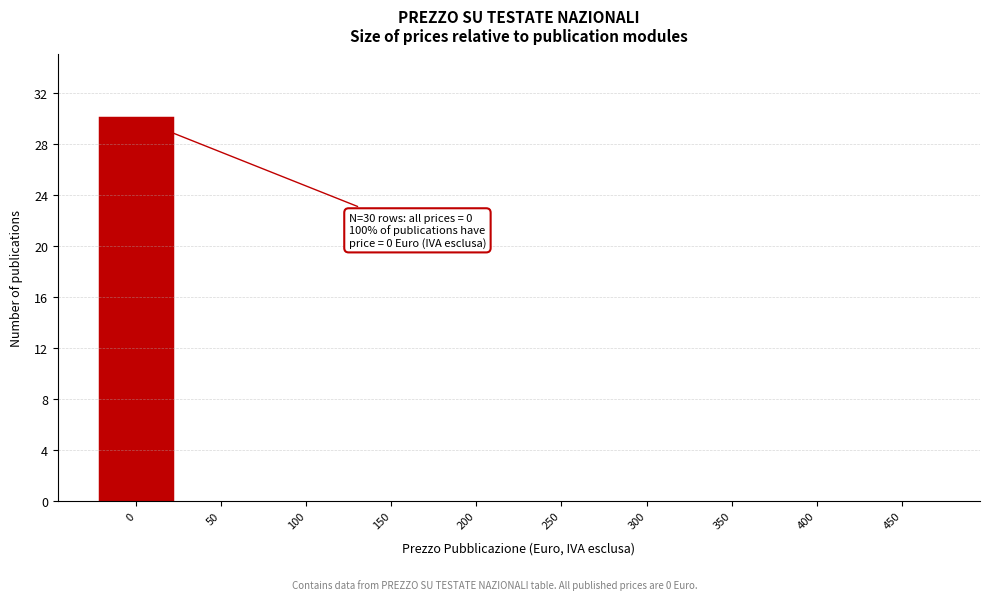

Reading right to left, what are all the values shown in this chart?

450=0	400=0	350=0	300=0	250=0	200=0	150=0	100=0	50=0	0=30